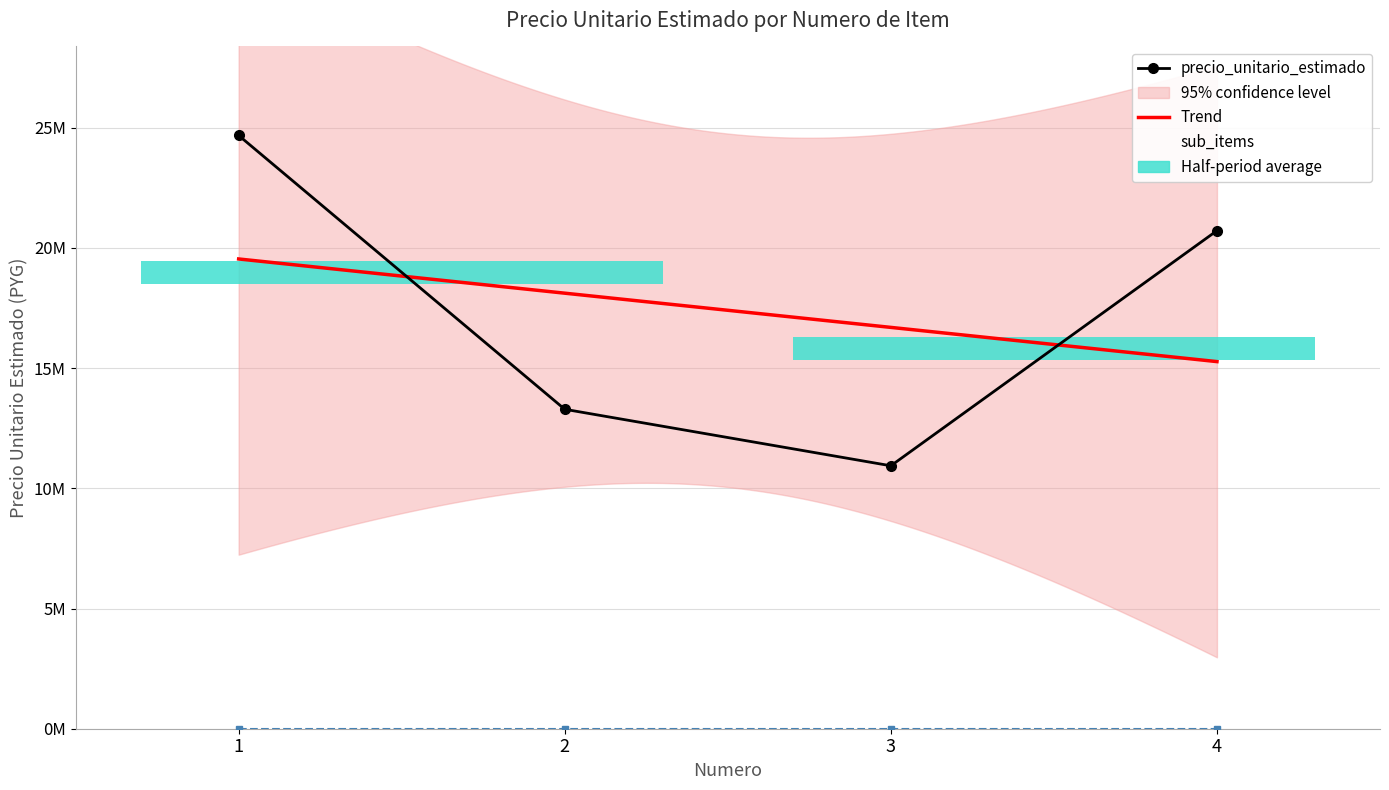

How many values are between 13286412 and 24676303?

3